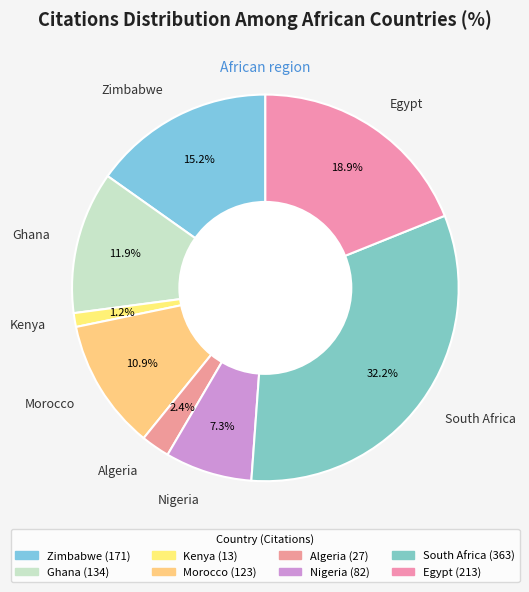

Does any single category account for the majority?

No